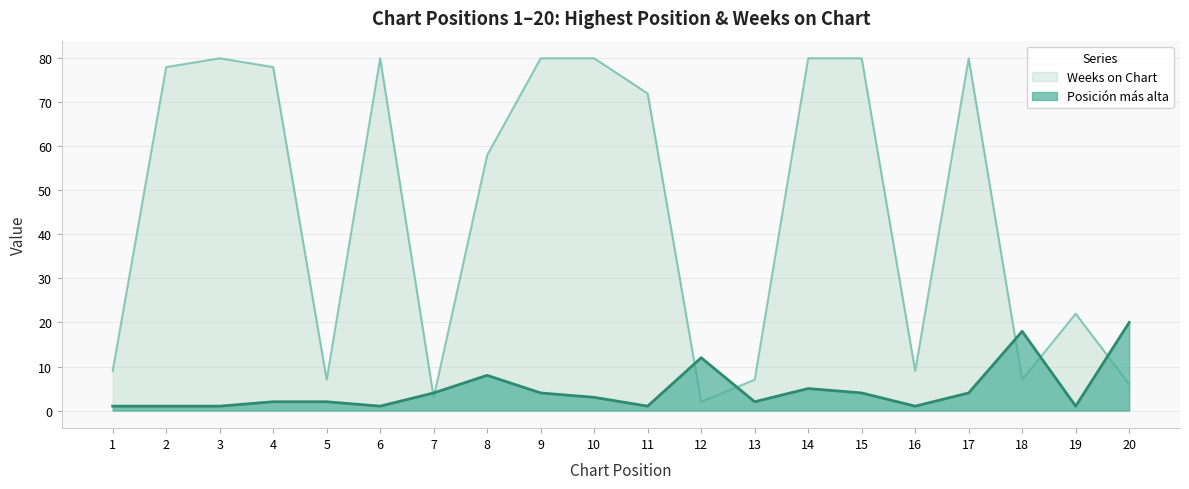

True or false: Weeks on Chart and Posición más alta intersect in this chart.

True